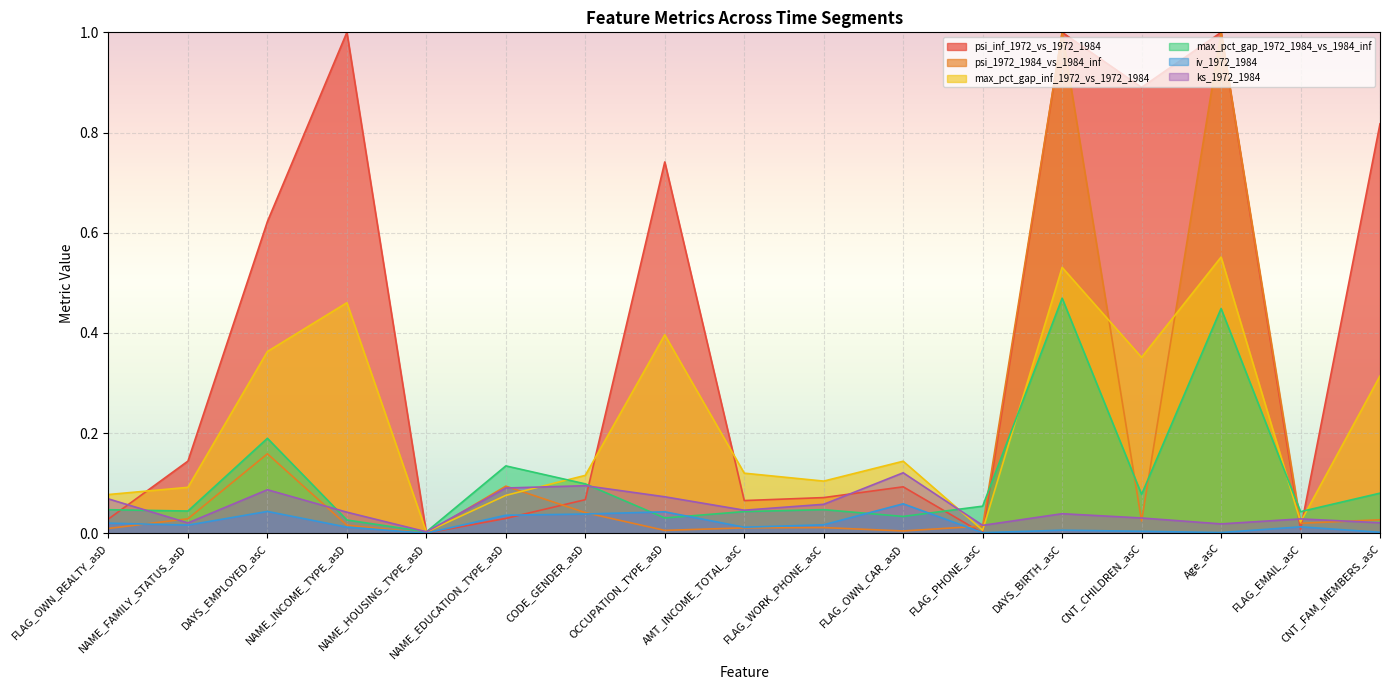

How many times do ks_1972_1984 and max_pct_gap_inf_1972_vs_1972_1984 cross each other?

6